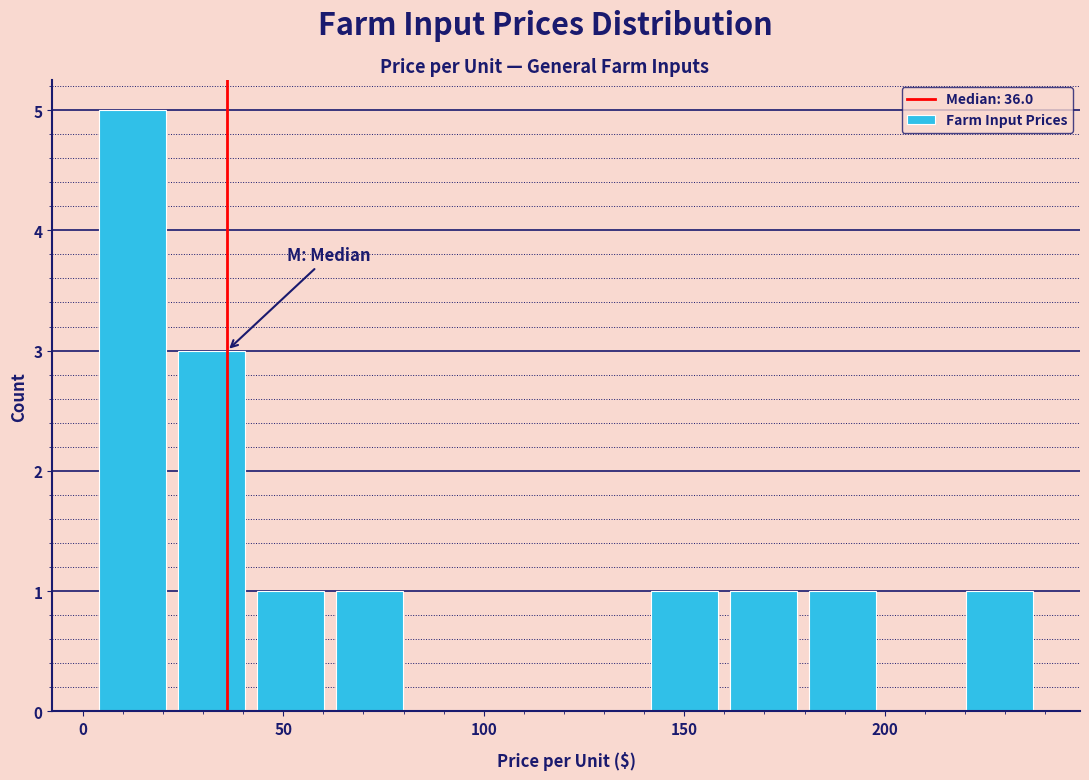

Around what value on the x-axis is the tallest bar? Give the approximate position of its centre, as read against the axis.

10